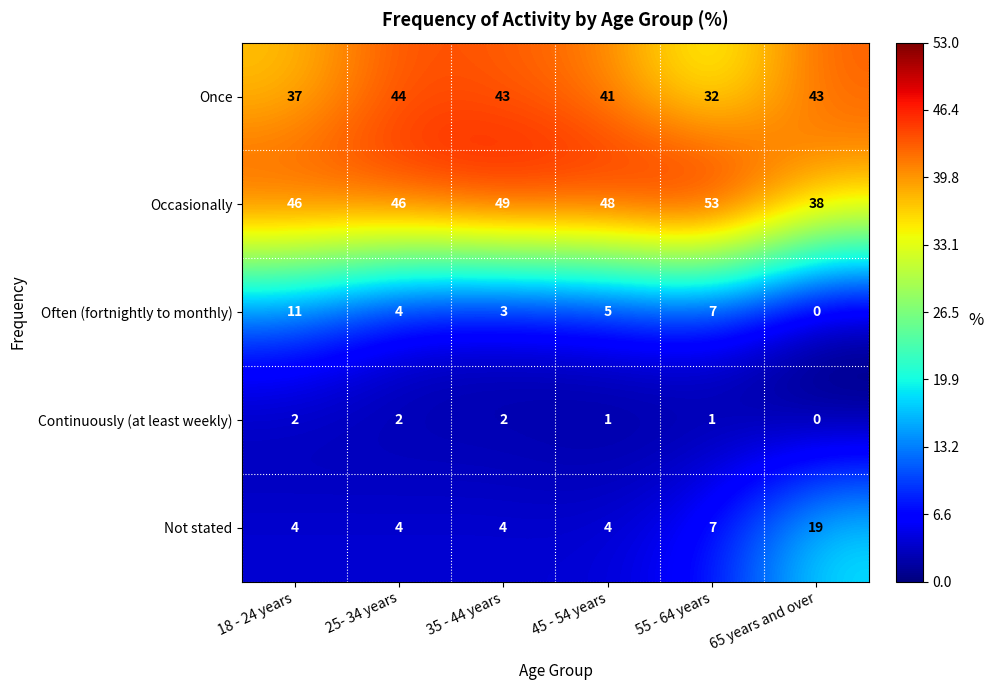

Reading left to right, list all the values displayed in this chart.

Once: 37	44	43	41	32	43
Occasionally: 46	46	49	48	53	38
Often (fortnightly to monthly): 11	4	3	5	7	0
Continuously (at least weekly): 2	2	2	1	1	0
Not stated: 4	4	4	4	7	19